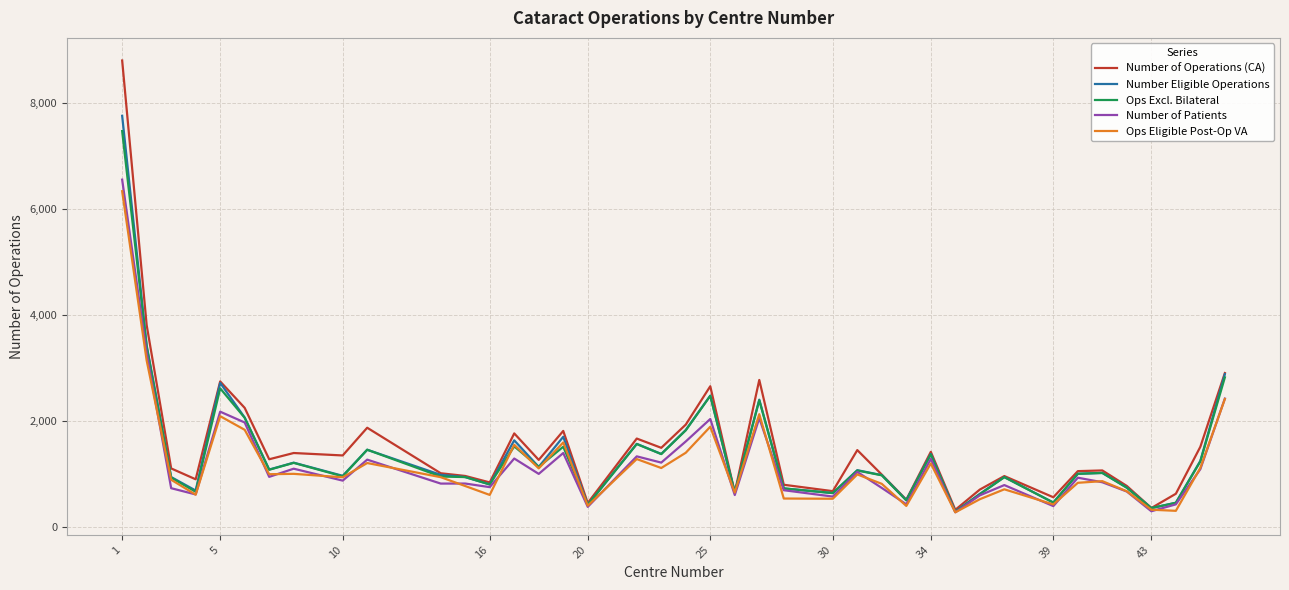

What is the smallest value displayed?

277